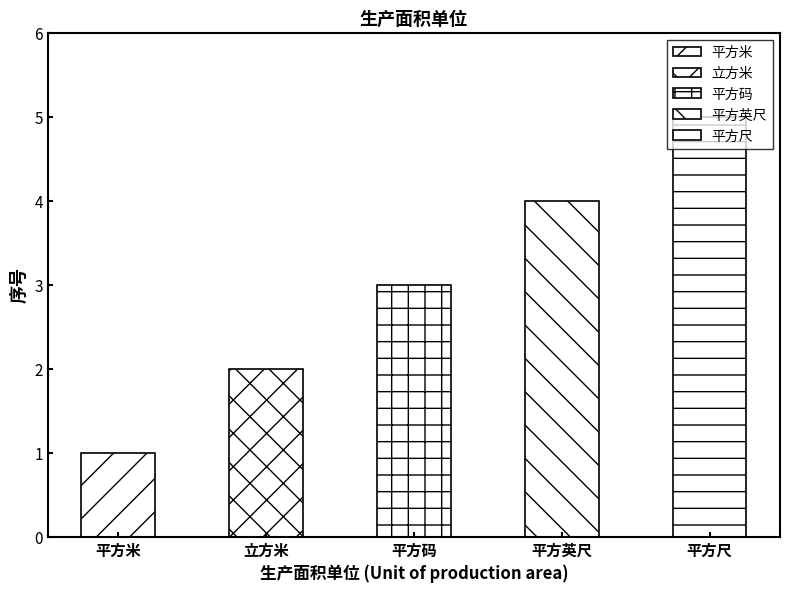

How many values are between 2 and 4?

3